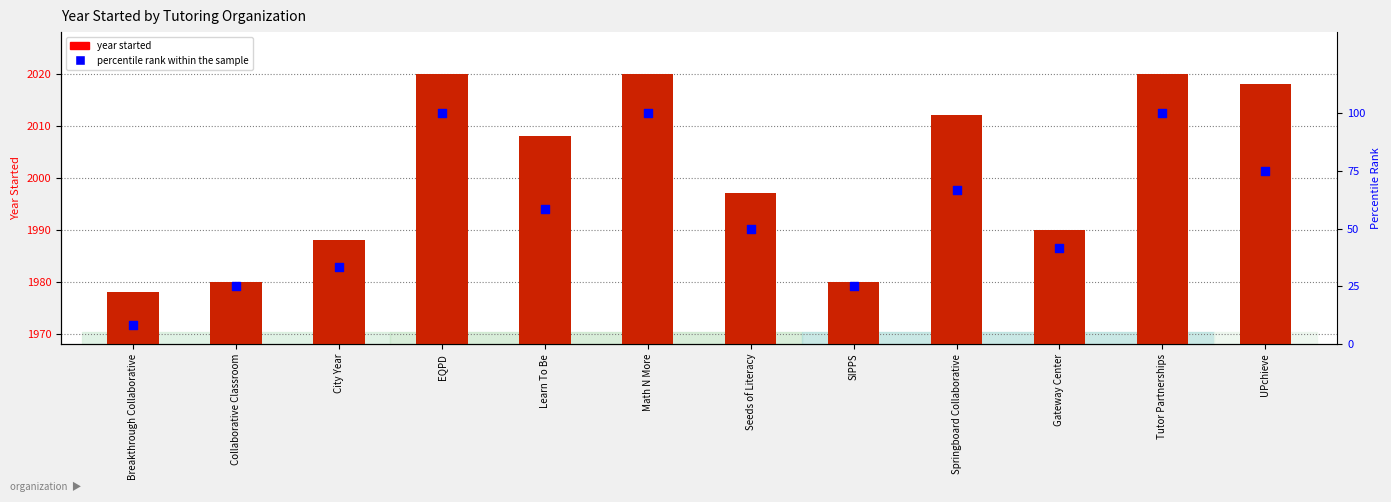

Is the value of year started at Tutor Partnerships greater than the value of percentile rank within the sample at UPchieve?

Yes